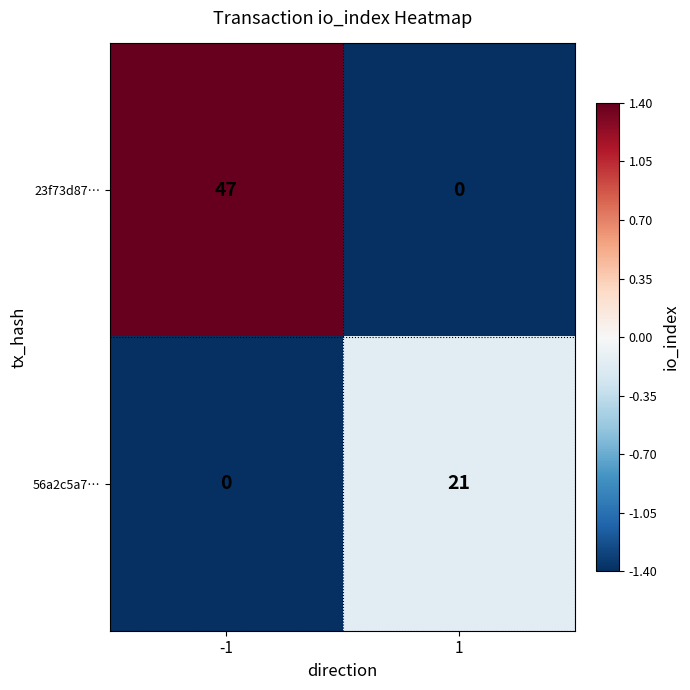

What is the maximum value shown in the chart?

47